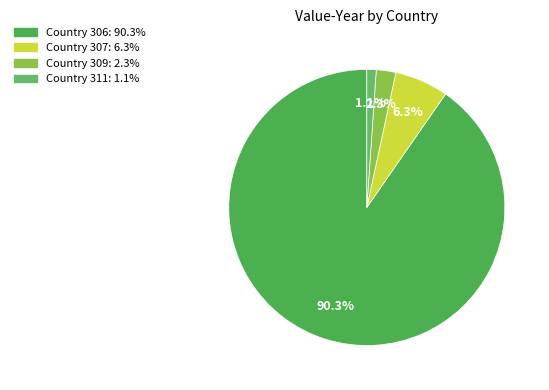

How many slices are in this pie chart?

4